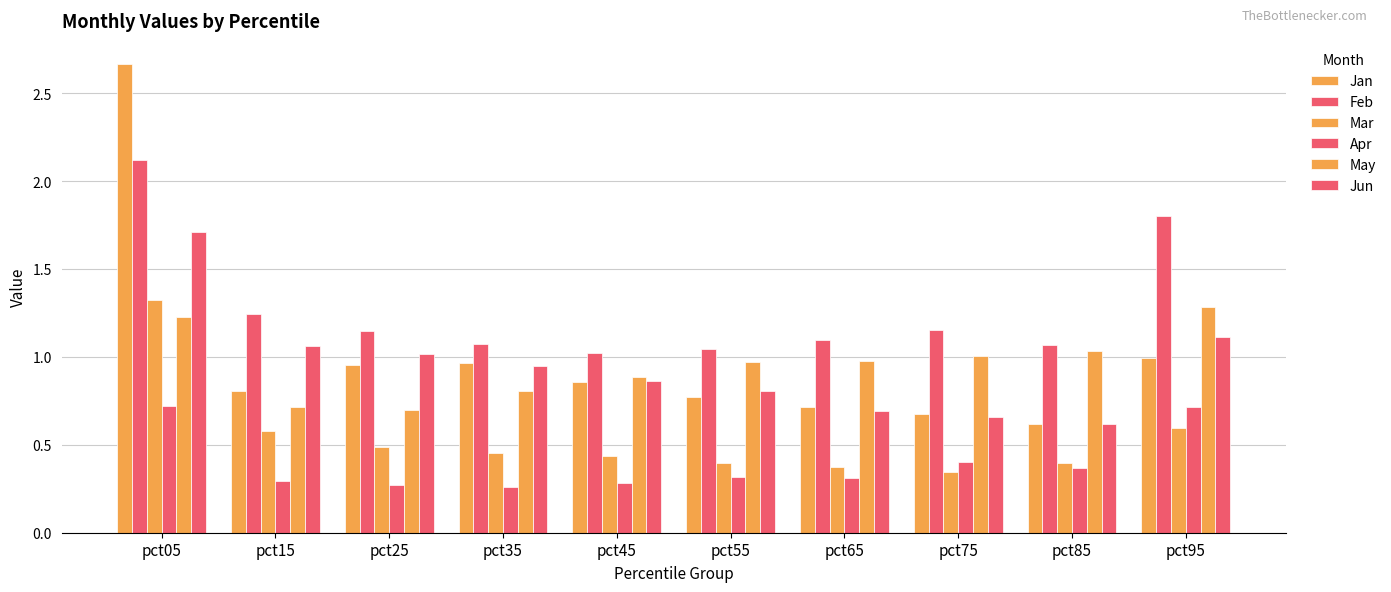

Does the chart contain any negative values?

No